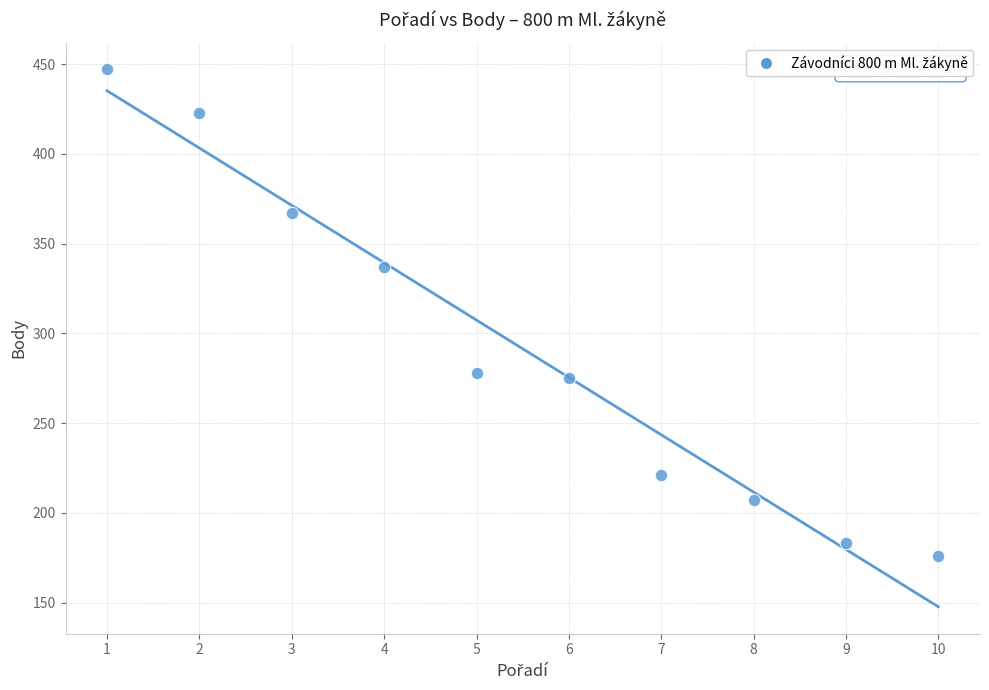

What Y value in the scatter plot is closest to 311?

337